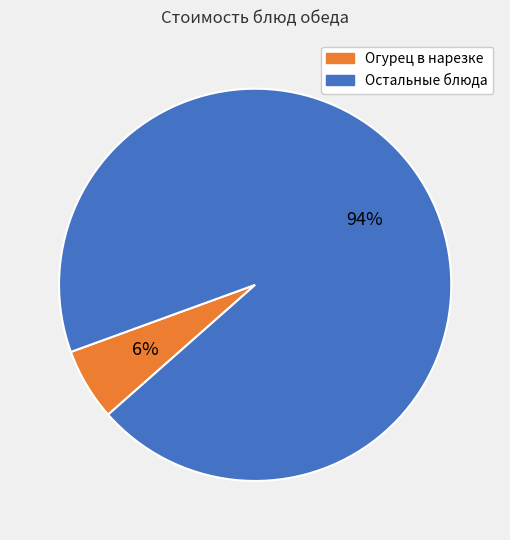

To the nearest percent, what is the average slice percentage?

50%